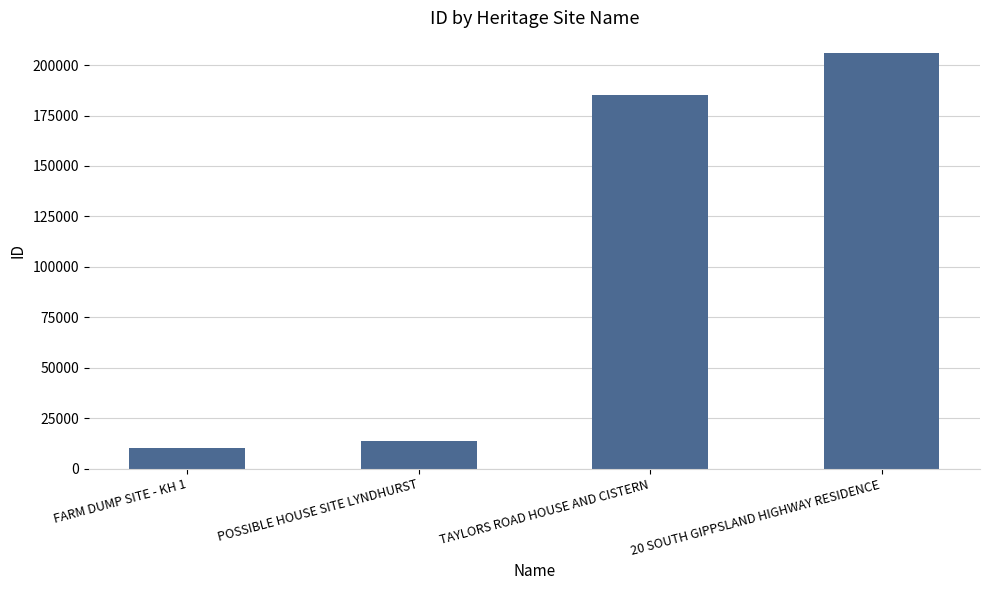

Is it true that the value at POSSIBLE HOUSE SITE LYNDHURST is 13637?

True